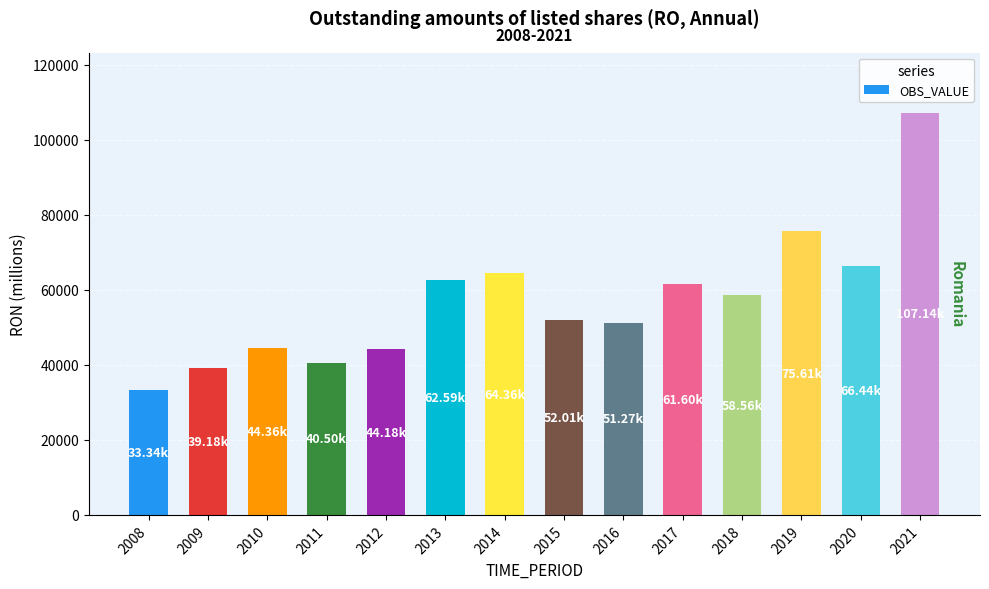

The chart shows a value of 29512.0 at 2012. True or false?

False